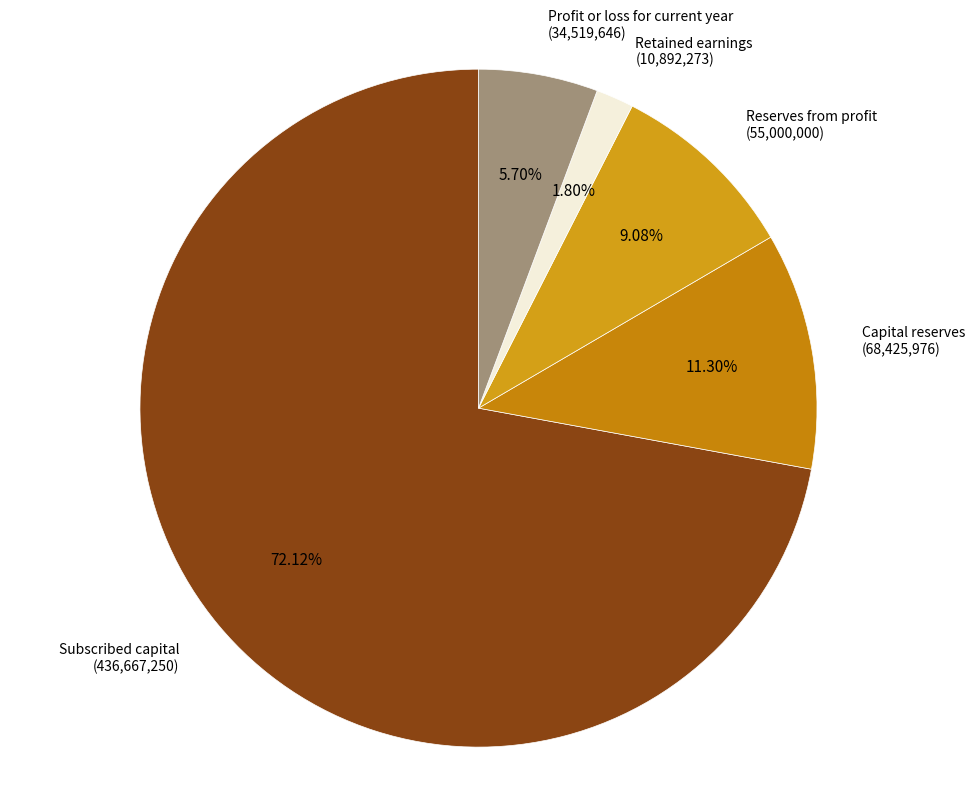

What percentage do Subscribed capital and Capital reserves together represent?

83.4%